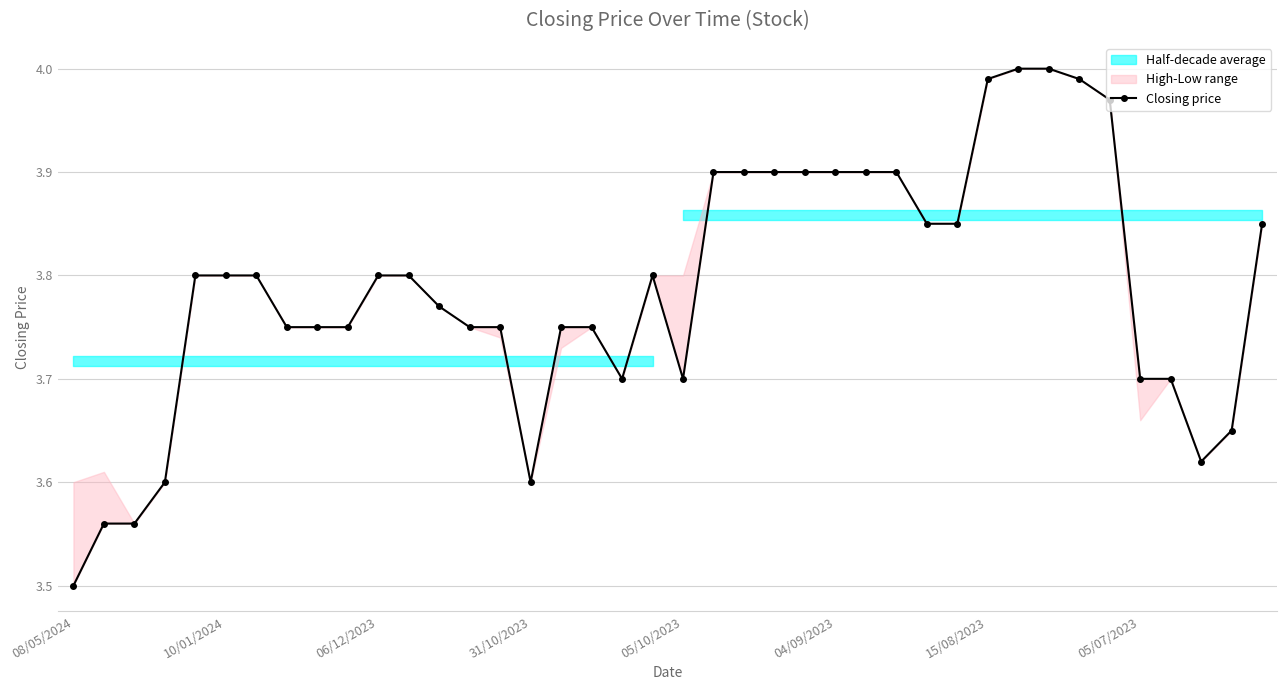

The value at 8 is 3.8. True or false?

True